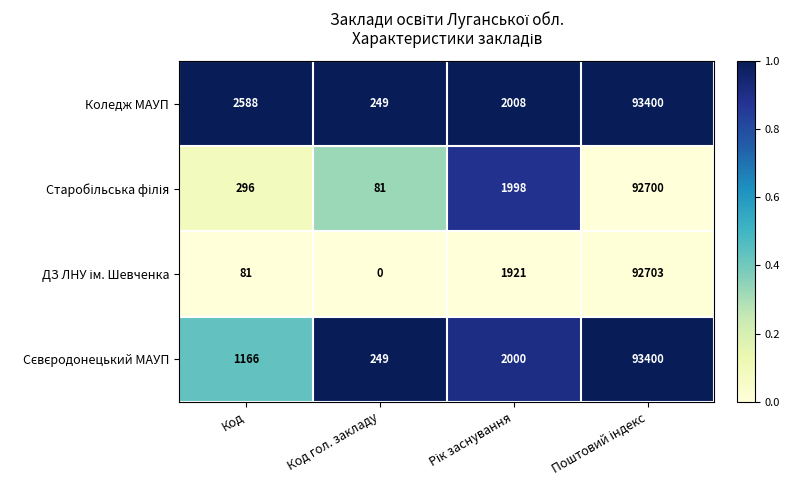

What is the total value across all series at Код гол. закладу?

579